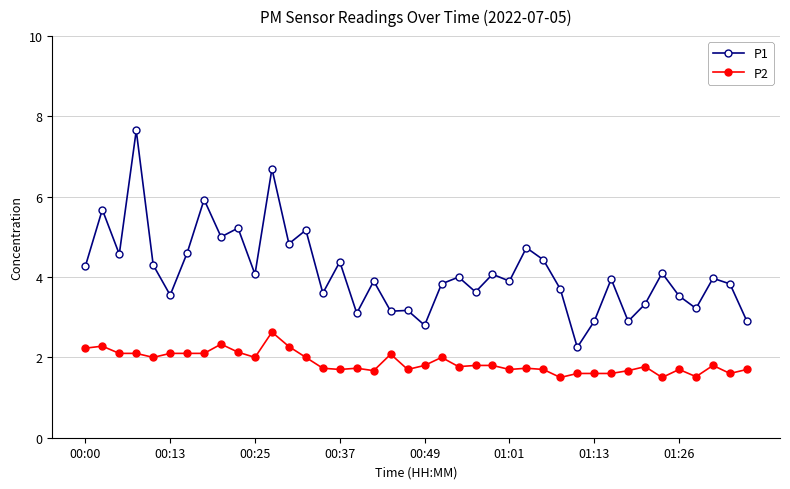

What is the average value of the P2 series?

1.9